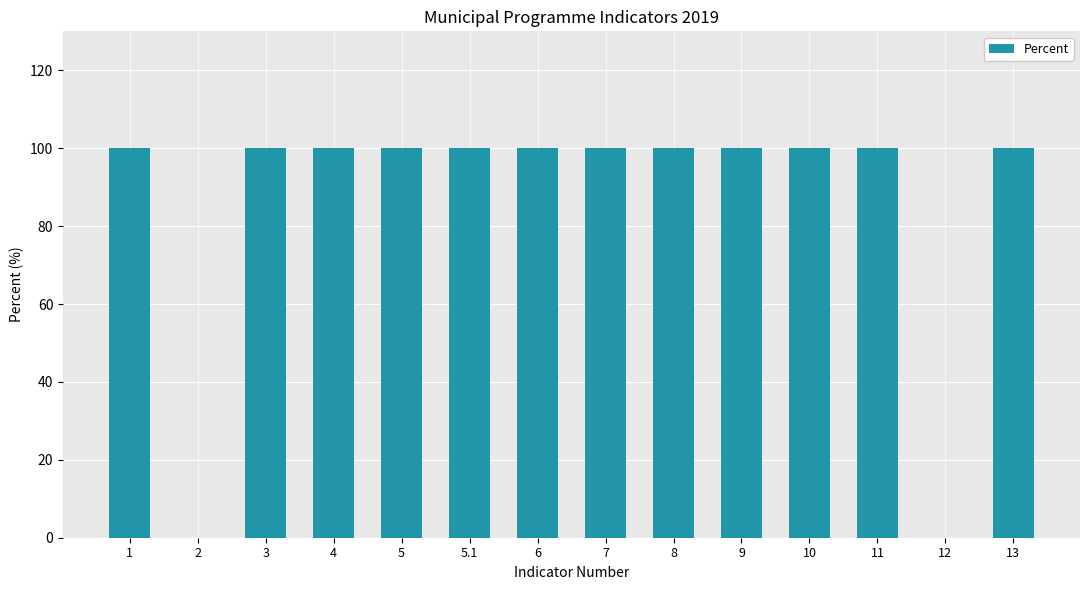

What is the average value?

86